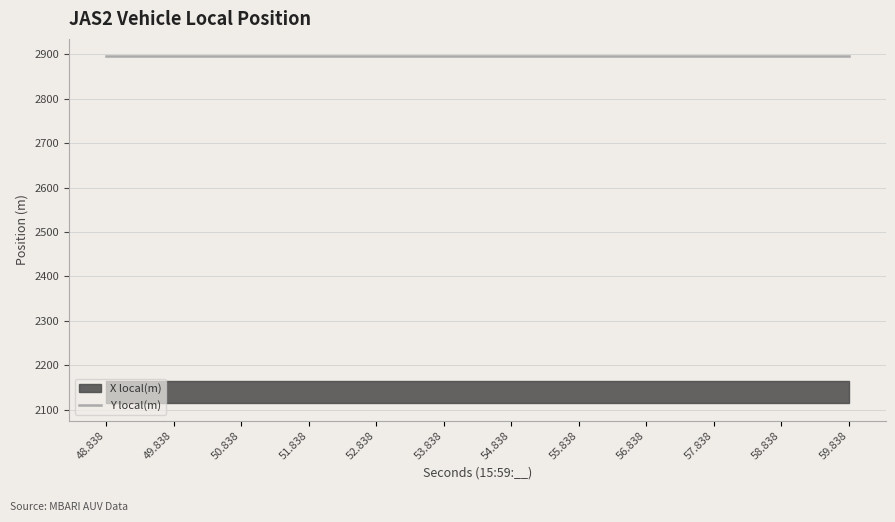

Does the chart display data point markers on the line(s)?

No